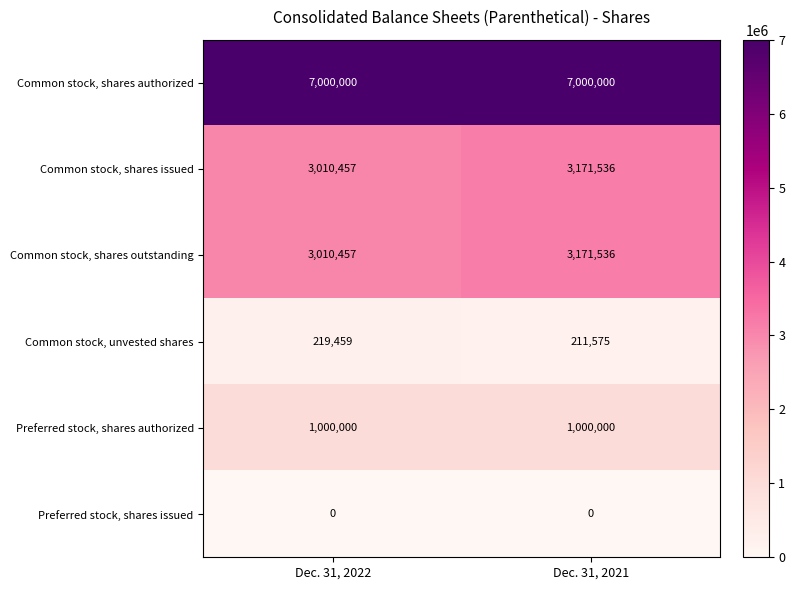

What is the maximum value shown in the chart?

7000000